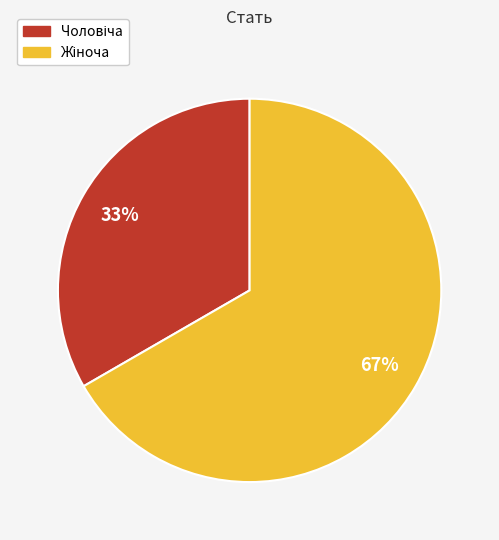

Is there a majority slice in this chart?

Yes